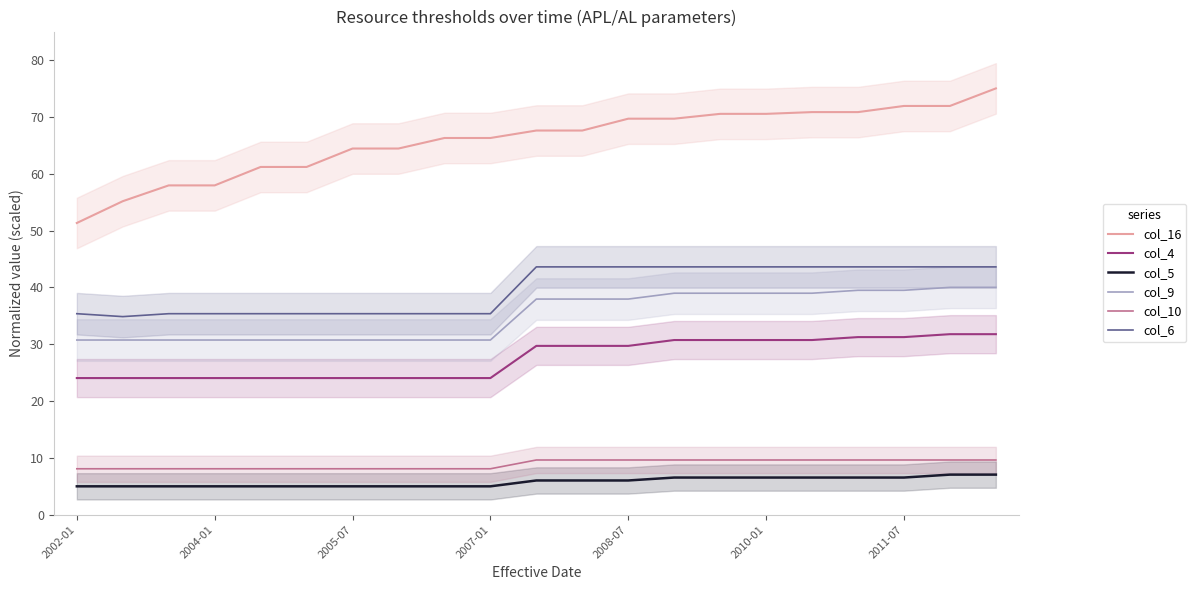

What is the maximum value for col_16?

75.0